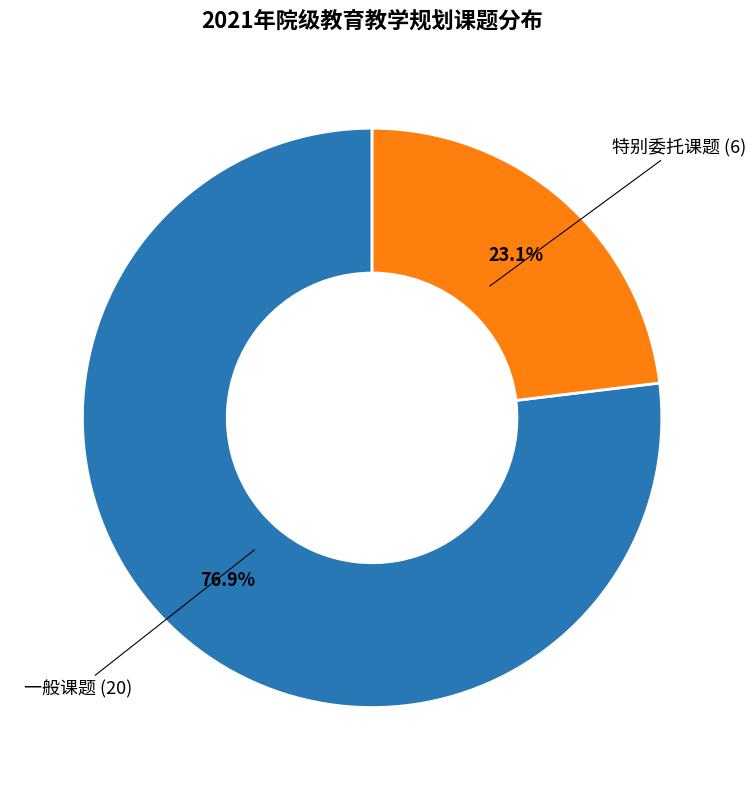

To the nearest percent, what is the difference between the largest and smallest slice percentages?

54%